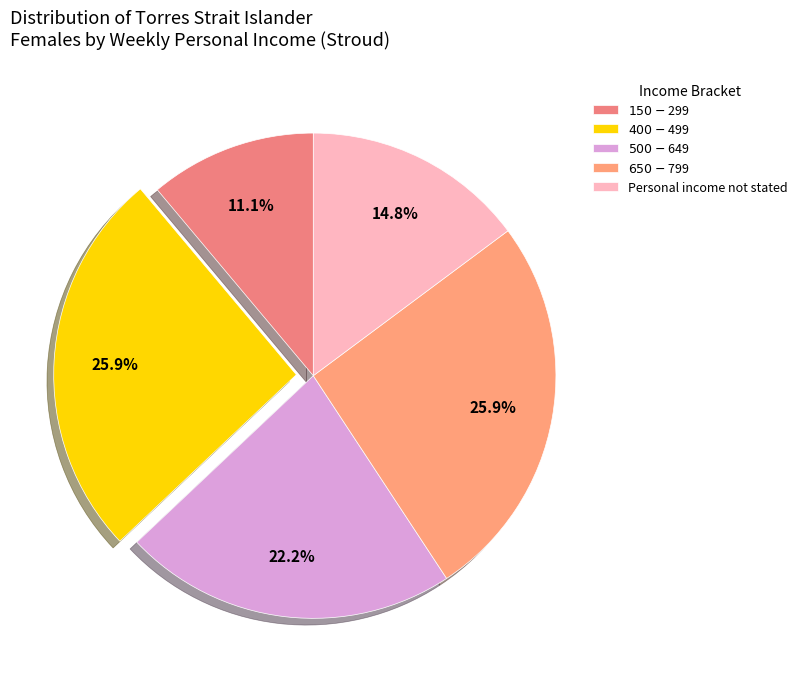

Which category has the smallest portion of the pie?

$150-$299